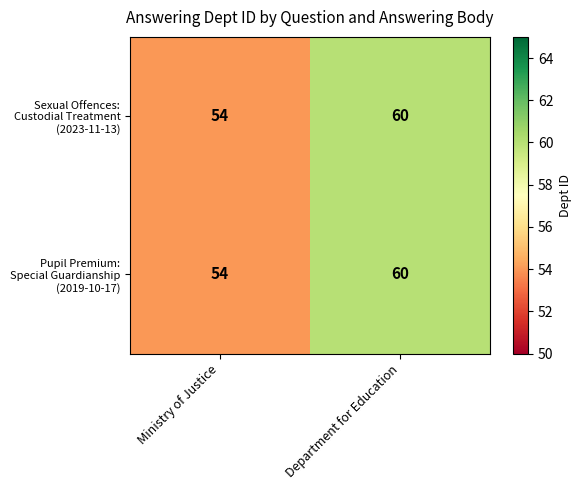

At which category does the chart reach its minimum across all series?

Ministry of Justice